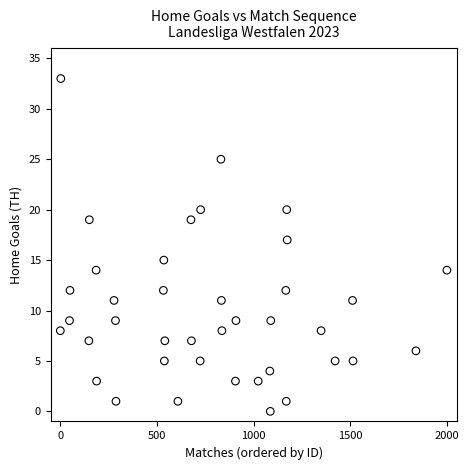

What is the range of Y values (max minus min)?

33